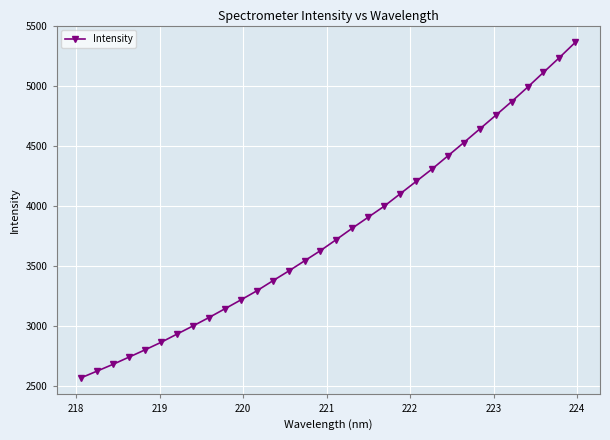

What is the minimum value shown in the chart?

2572.3